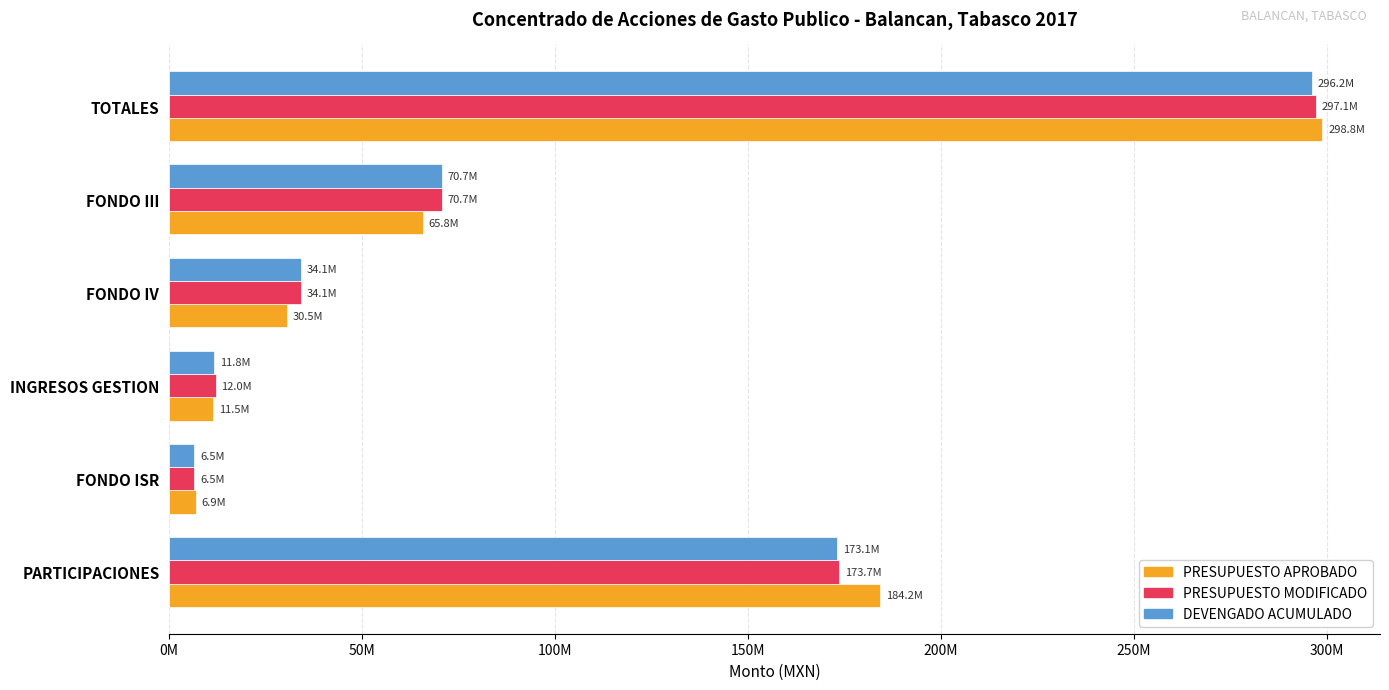

What are all the series names shown in the legend?

PRESUPUESTO APROBADO, PRESUPUESTO MODIFICADO, DEVENGADO ACUMULADO